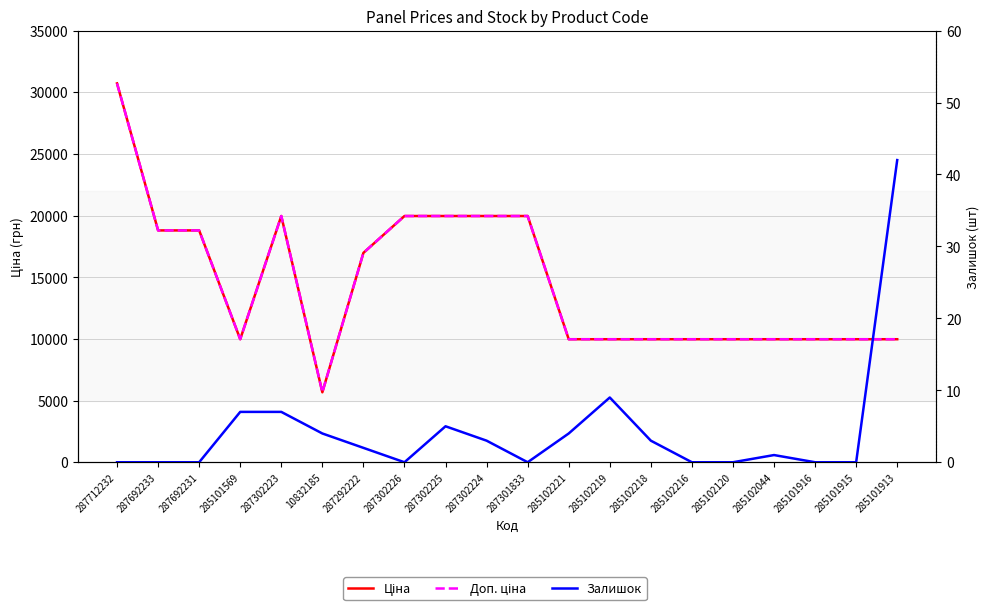

Where does the Залишок series first go above 2?

285101569